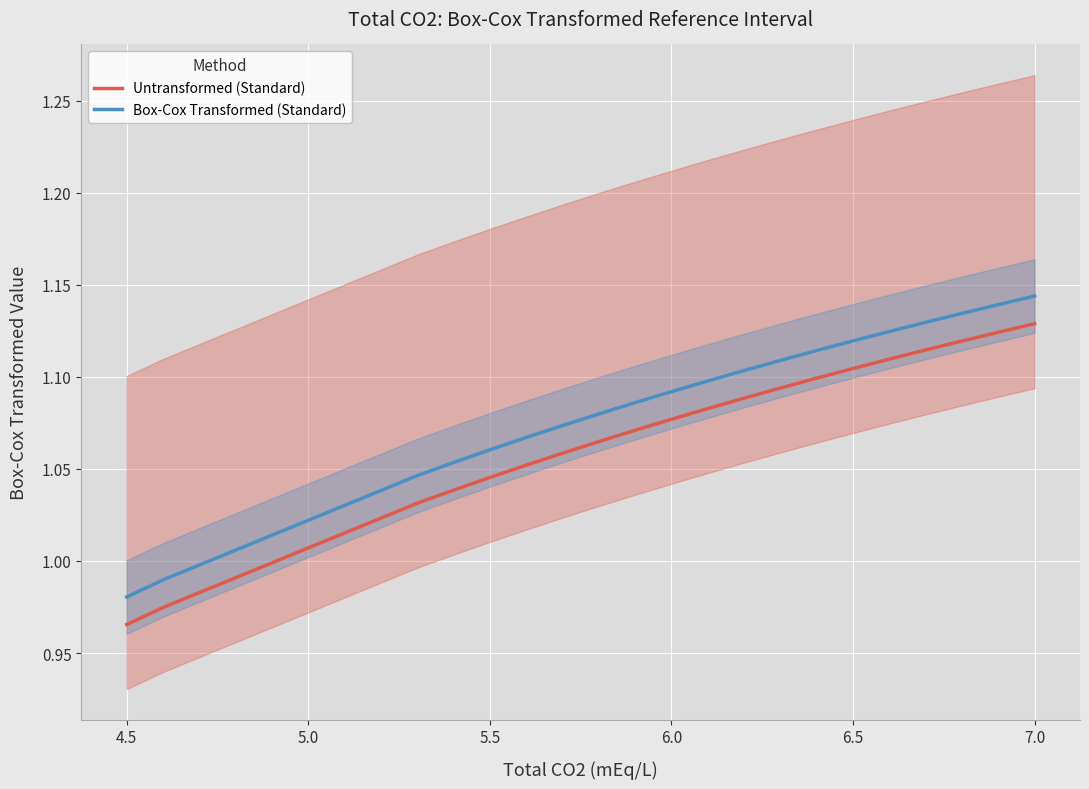

The value of Box-Cox Transformed (Standard) at 6.0 is 0.5. True or false?

False